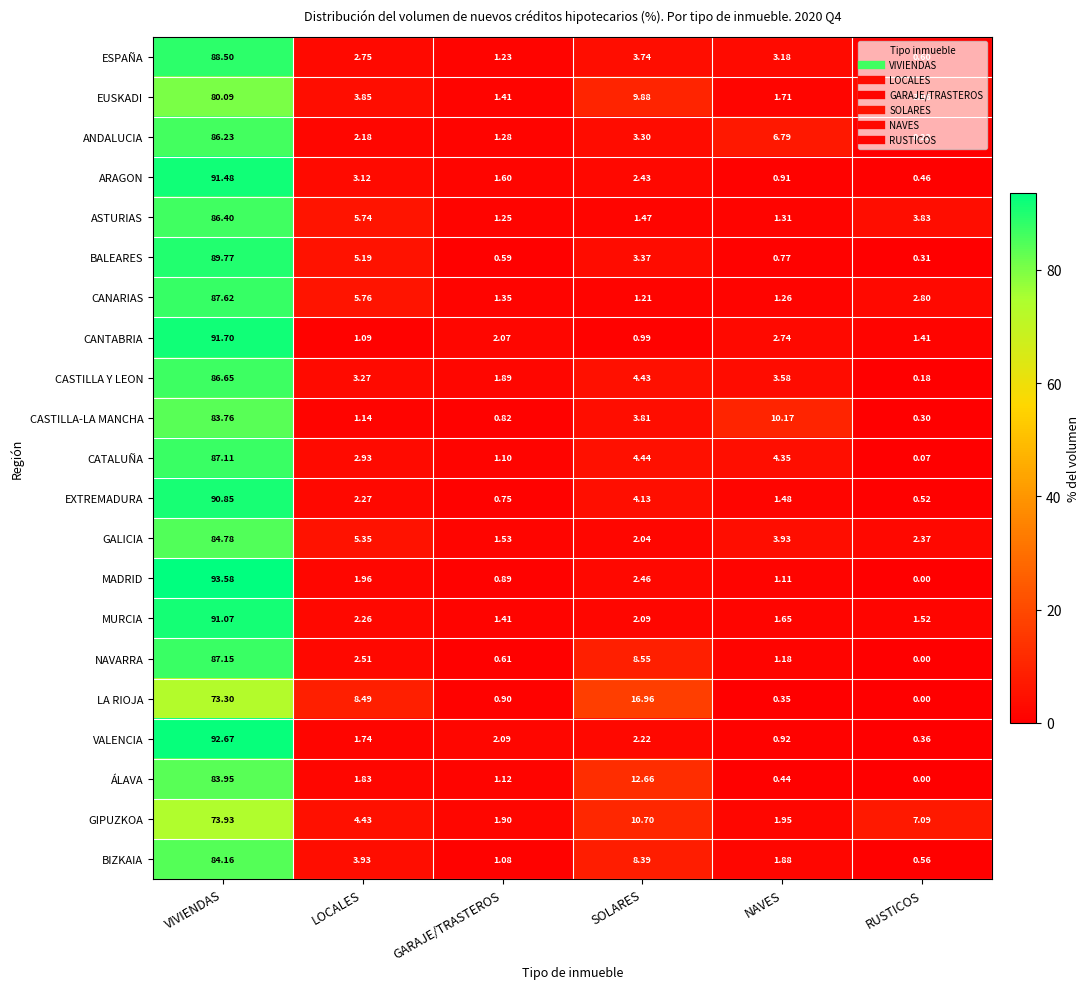

Which series has the largest range (max minus min)?

MADRID